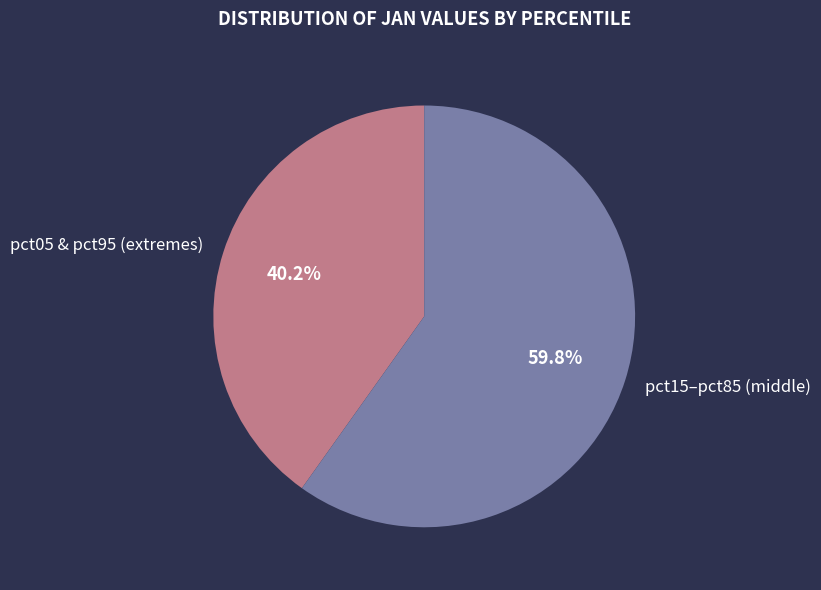

What portion of the pie excludes pct05 & pct95 (extremes)?

59.8%